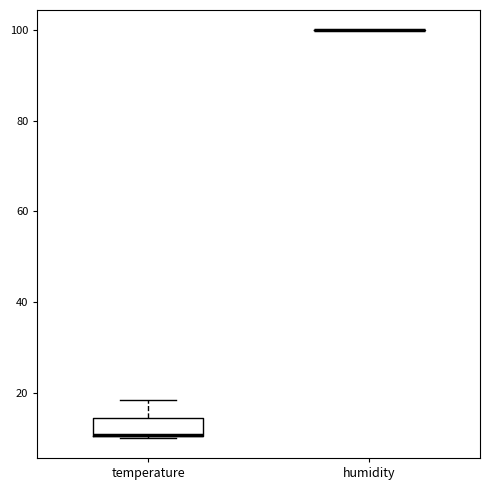

Comparing the boxes themselves (not the whiskers), which one is the tallest?

temperature